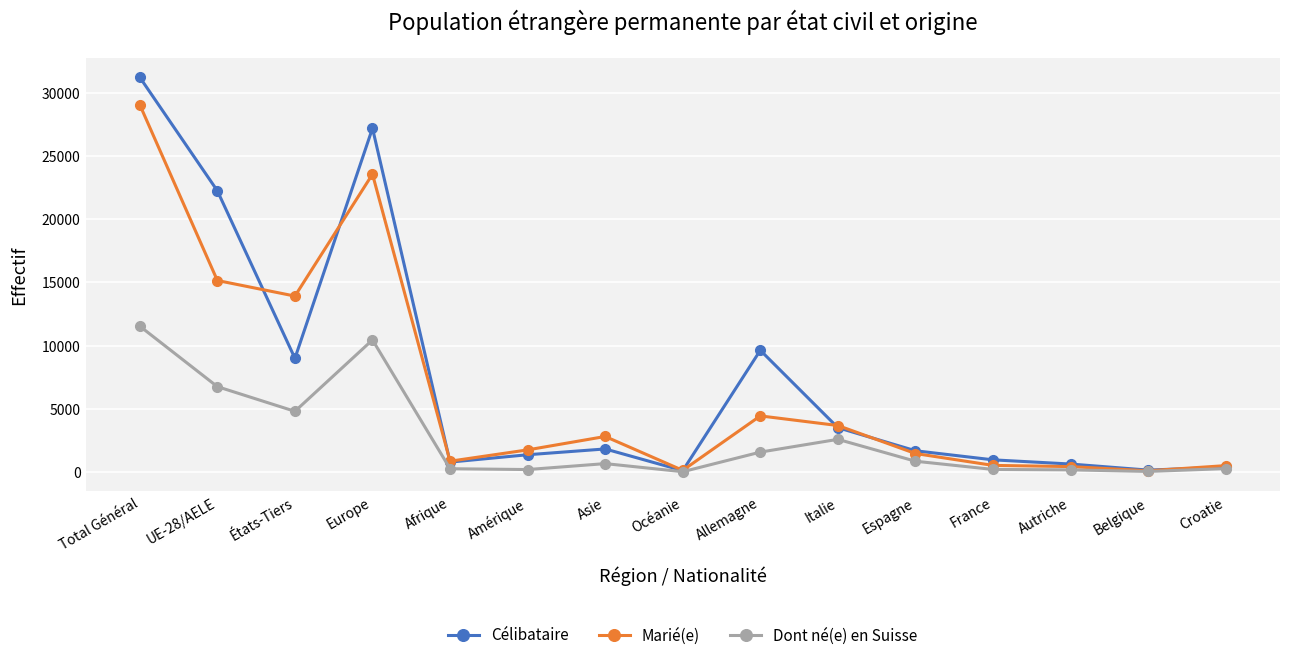

At how many categories does at least one series exceed 6810?

5